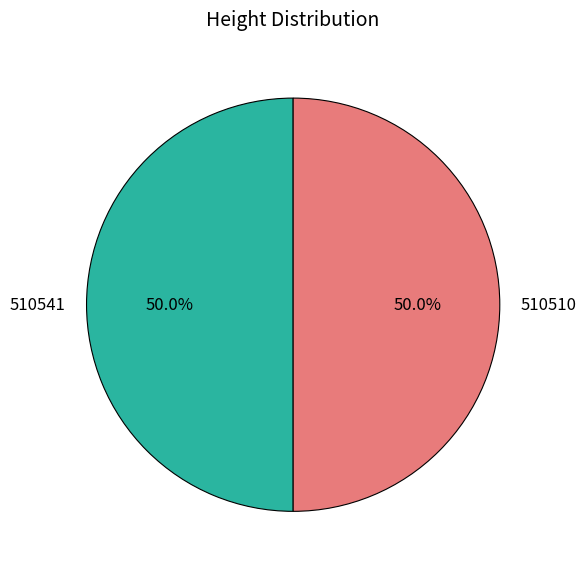

What is the ratio of the value at 510541 to the value at 510510?

1.0